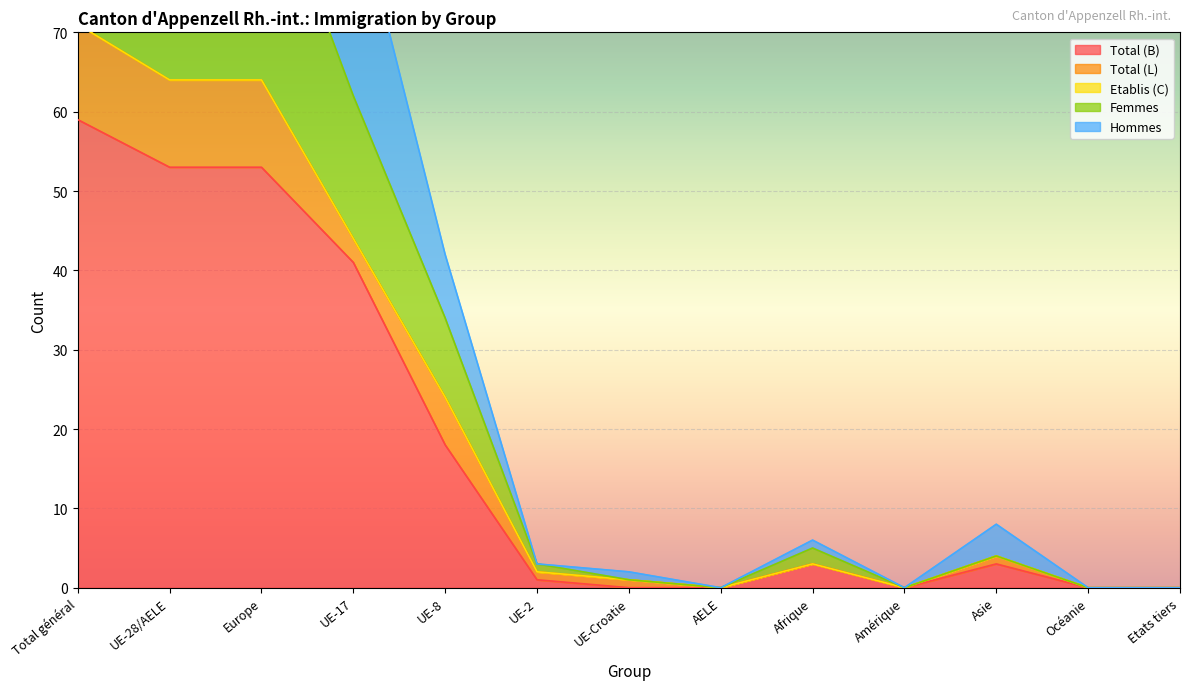

Which series has the largest total across all categories?

Hommes